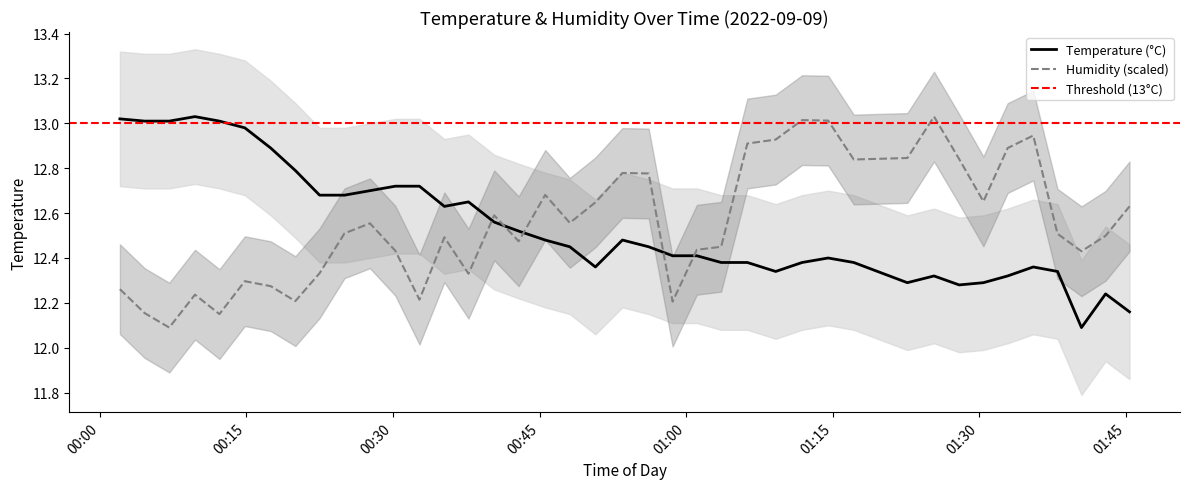

The temperature series shows 19.5 at 32. True or false?

False